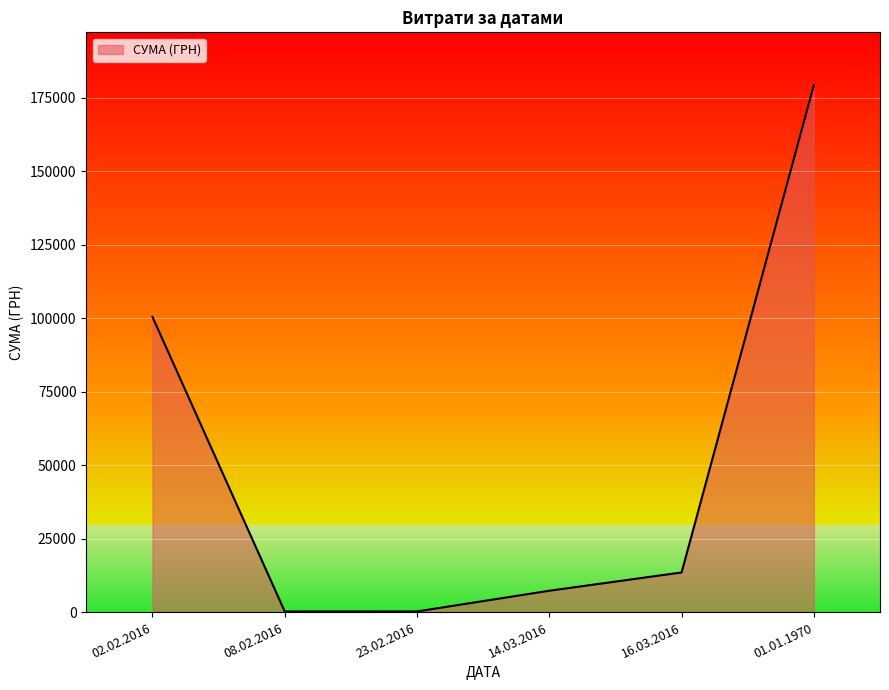

At which label is the value closest to 89809?

02.02.2016